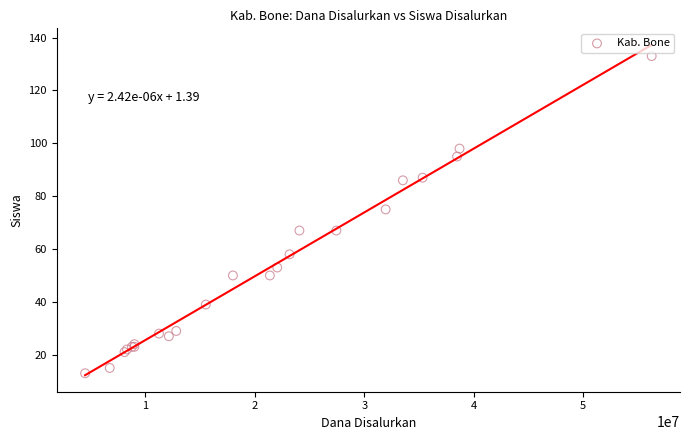

What Y value in the scatter plot is closest to 73?

75